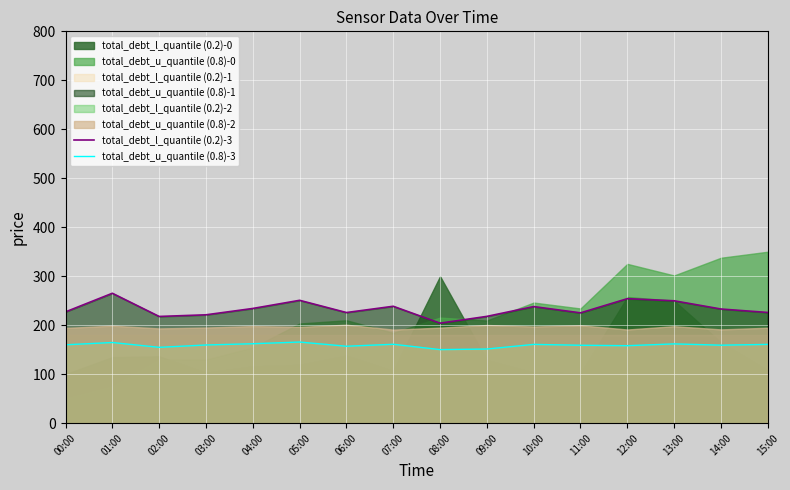

The total_debt_l_quantile (0.2)-3 series shows 381.5 at 14:00. True or false?

False